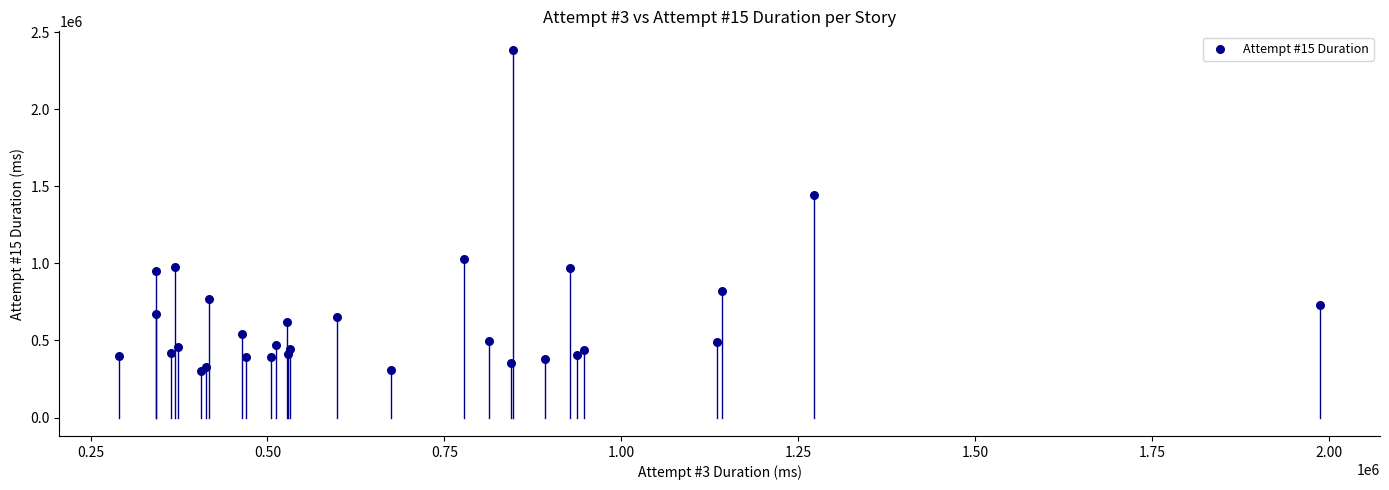

What is the range of X values (max minus min)?

1696550